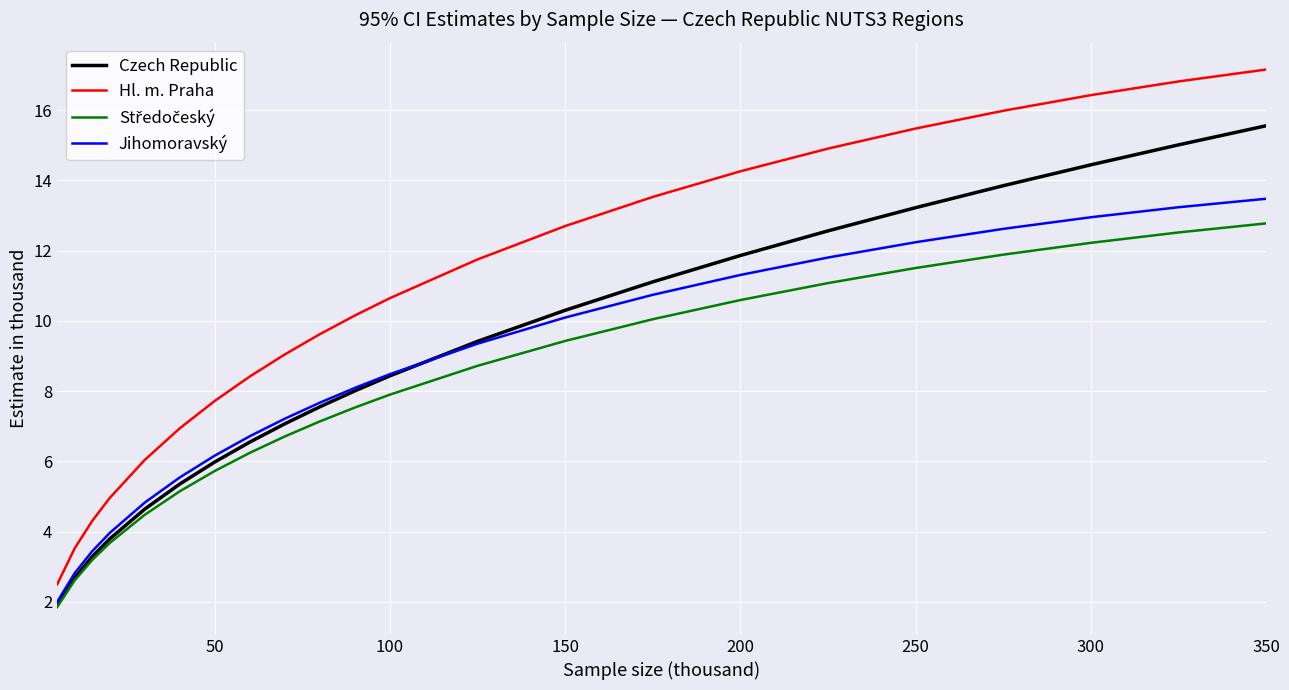

Which series has the largest total across all categories?

Hl. m. Praha